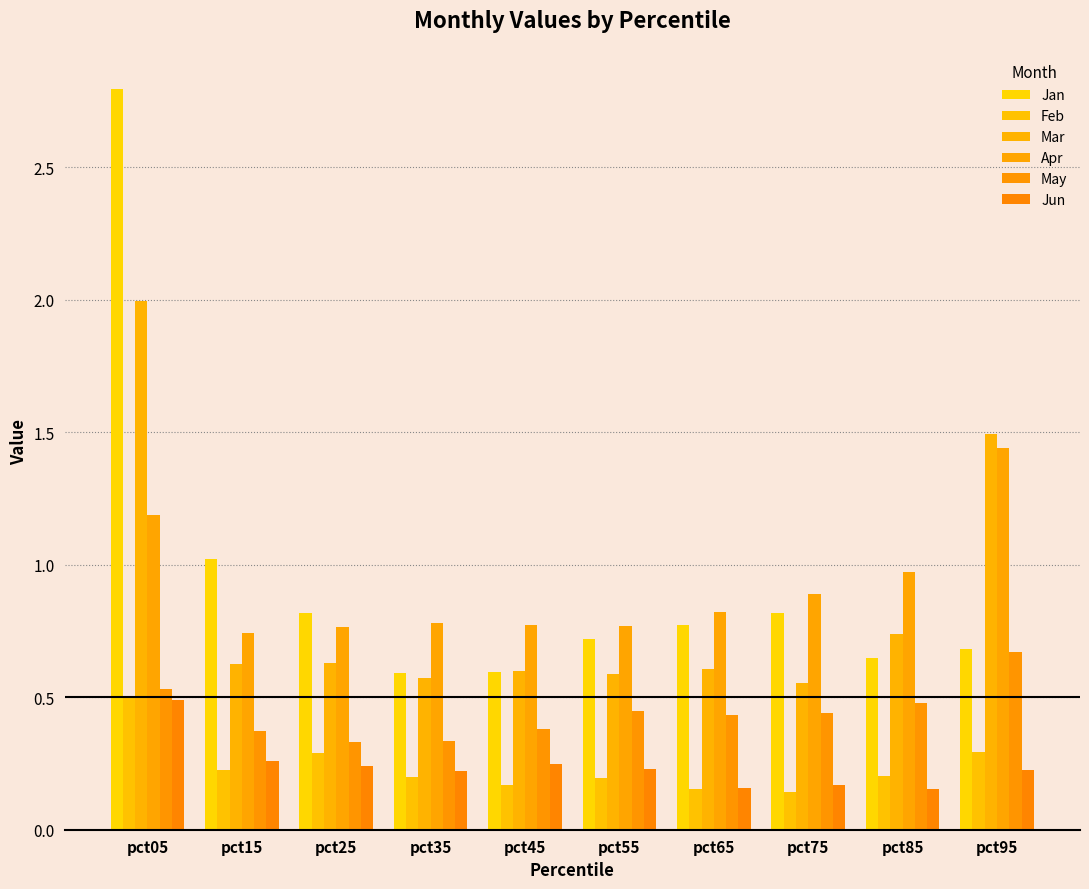

How many data points does each series have?

10